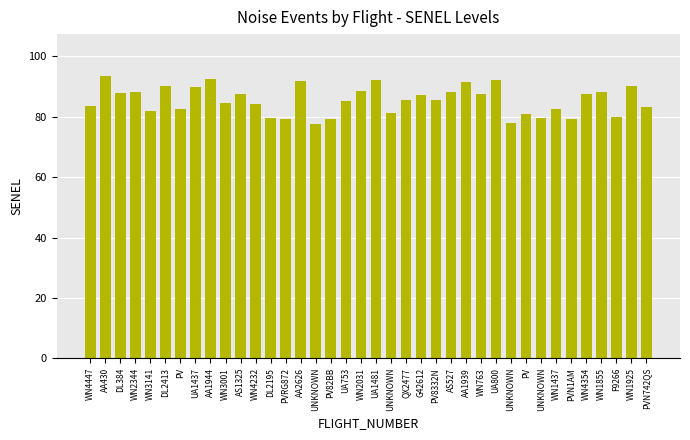

Does the chart contain any negative values?

No